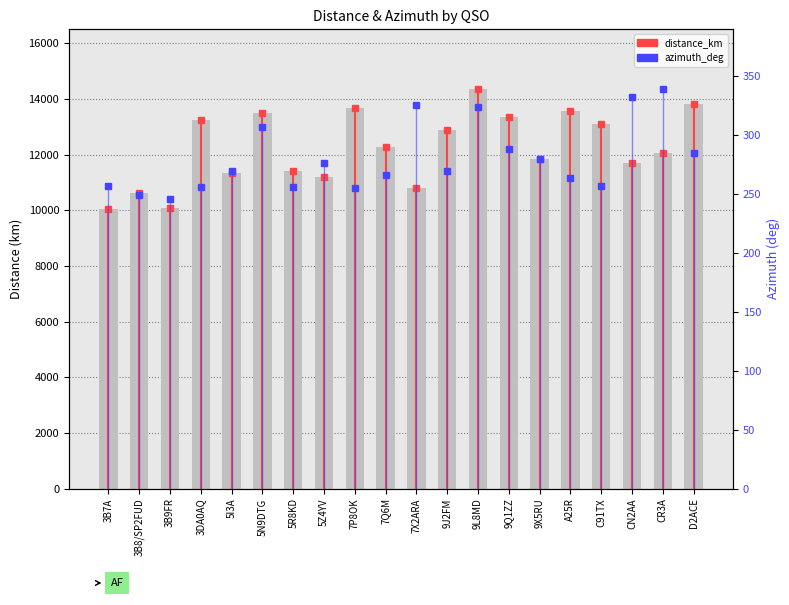

What is the minimum value for distance_km?

10038